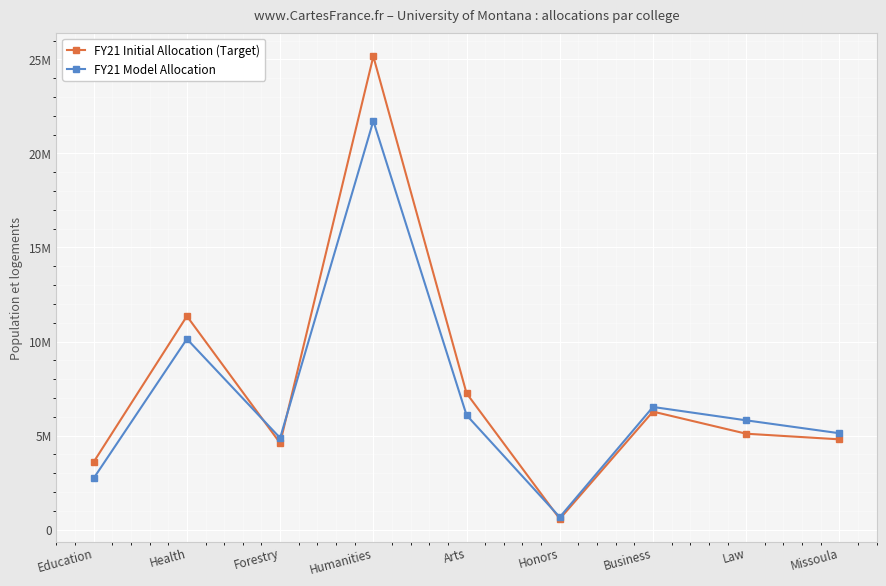

Between which two adjacent categories do FY21 Model Allocation and FY21 Initial Allocation (Target) first intersect?

Health and Forestry